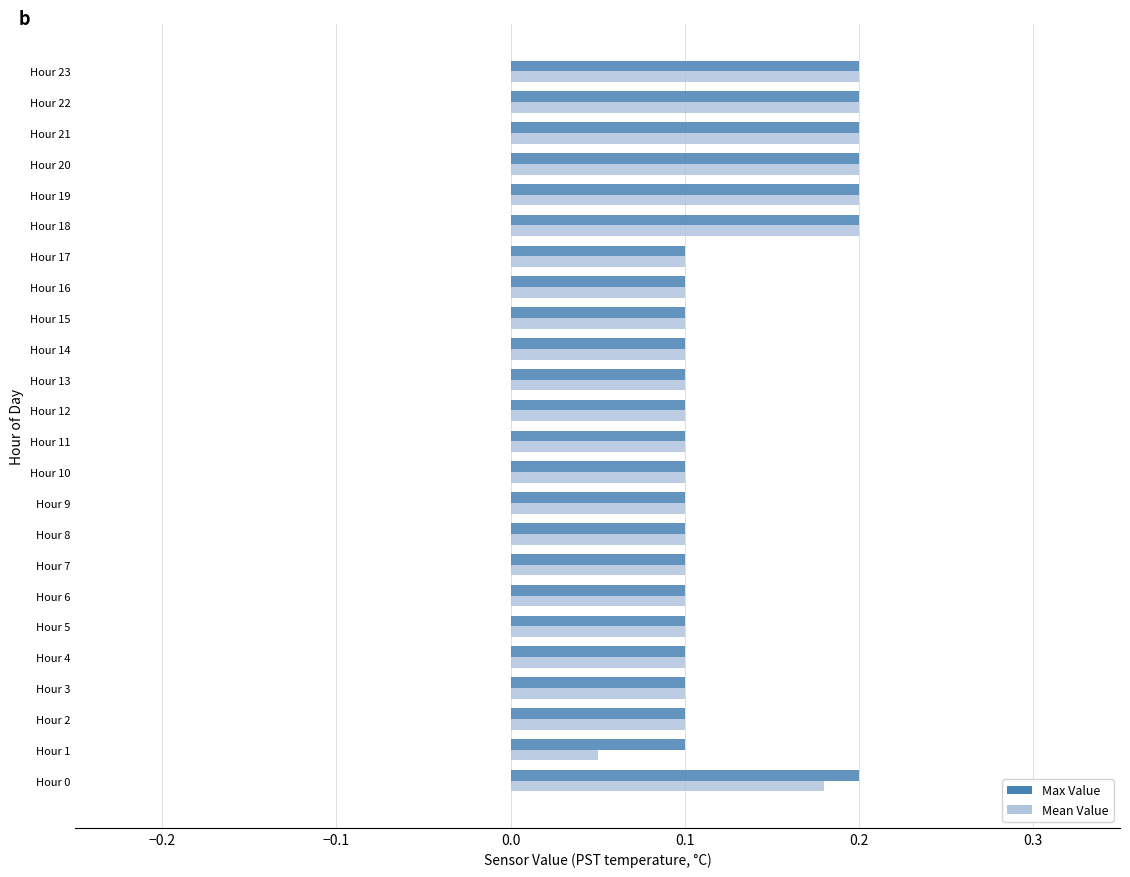

Is the value of Max Value at Hour 22 greater than the value of Mean Value at Hour 16?

Yes